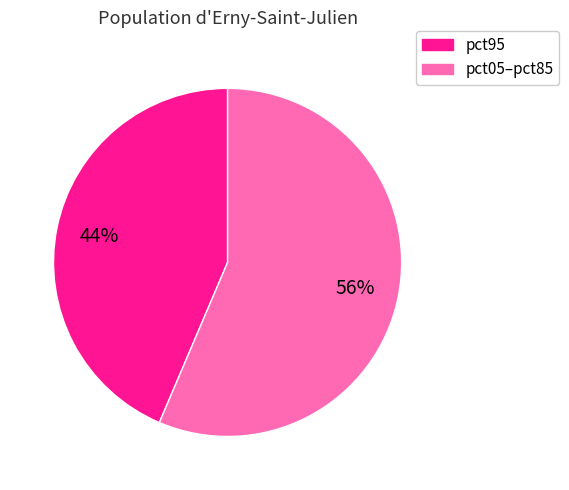

Is there any slice that represents more than half of the pie?

Yes